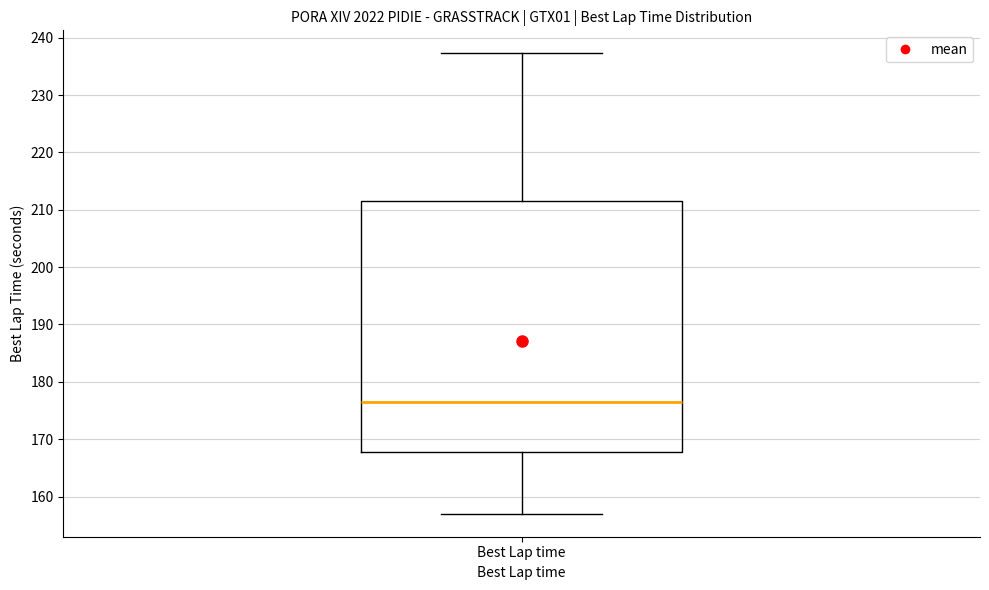

Where does the lower whisker of the box for Best Lap time end on the y-axis? The values are not printed on the chart, so give them approximately, as read against the axis.

157